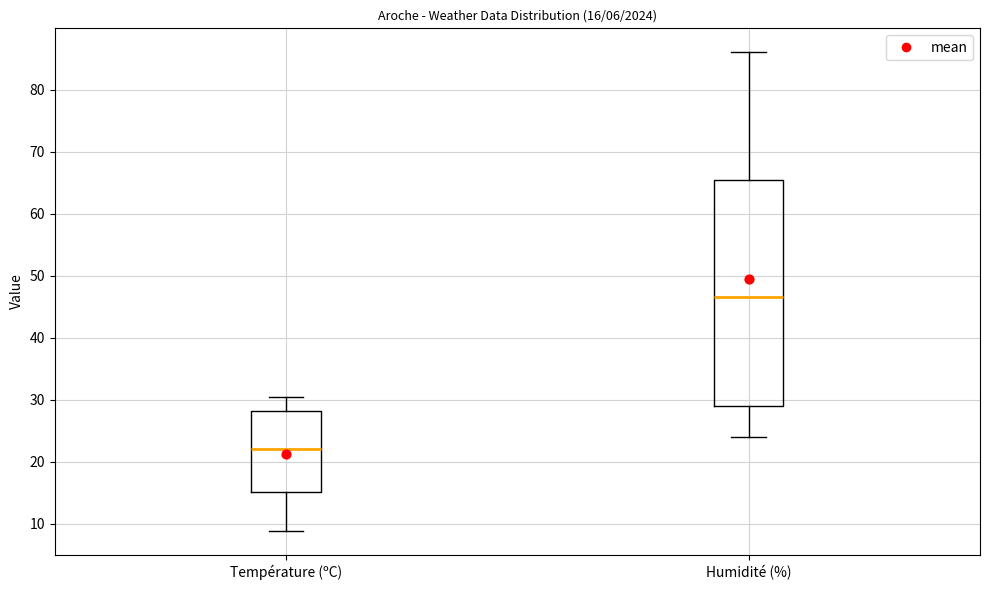

Which box is the tallest, from its lower edge to its upper edge?

Humidité (%)